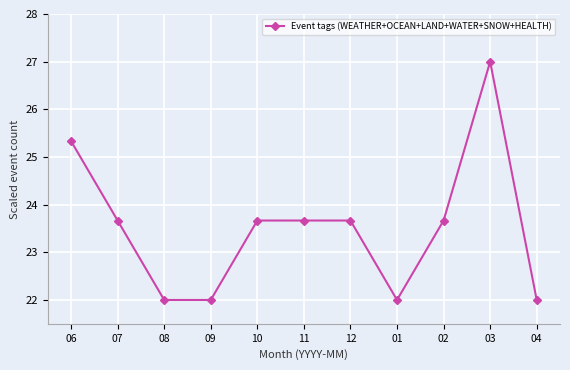

Reading left to right, extract all data points from this chart.

06=25.3	07=23.7	08=22.0	09=22.0	10=23.7	11=23.7	12=23.7	01=22.0	02=23.7	03=27.0	04=22.0